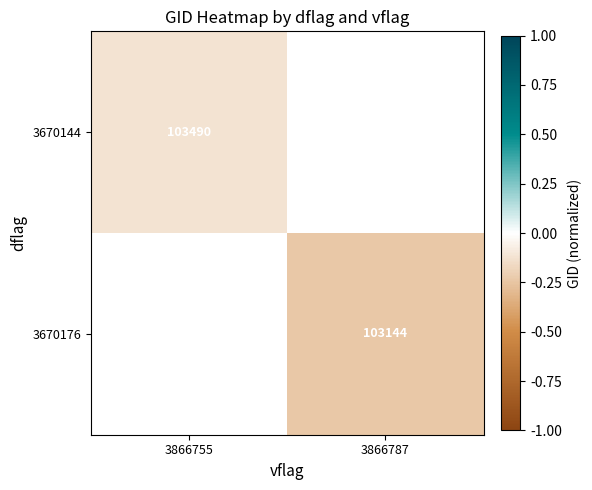

Which series has the largest range (max minus min)?

3670144